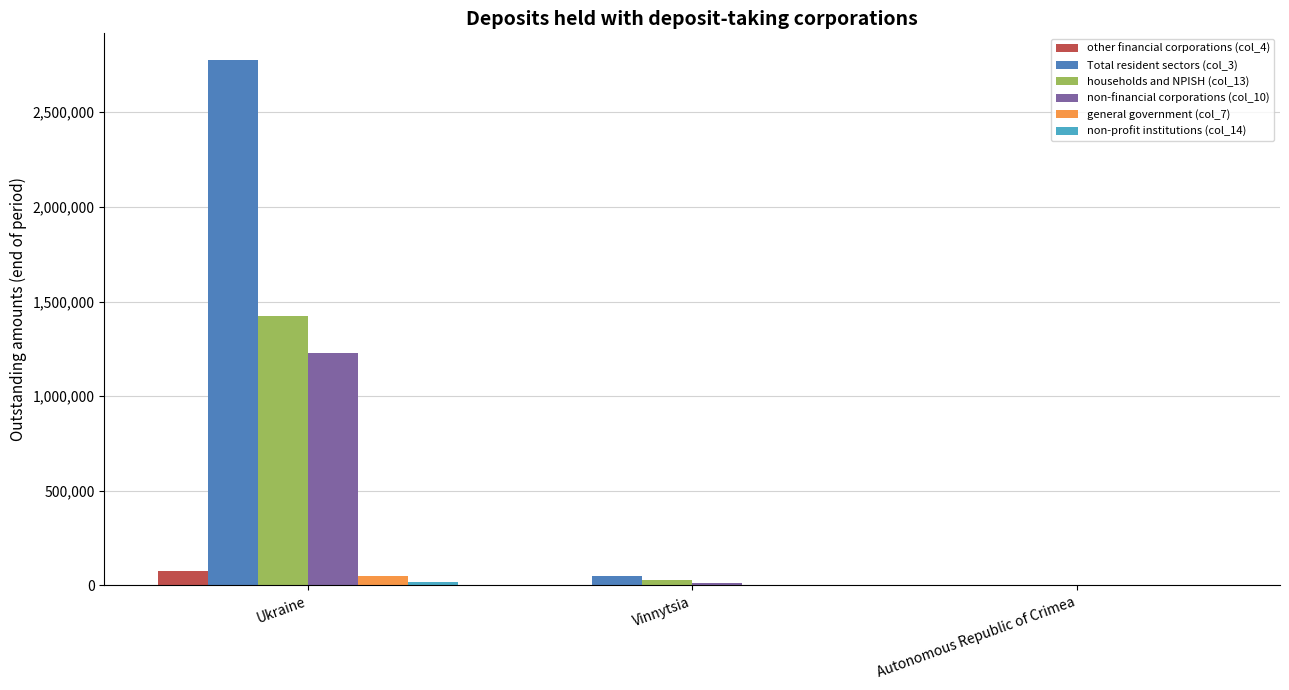

At which label is Total resident sectors (col_3) closest to 1388866?

Vinnytsia